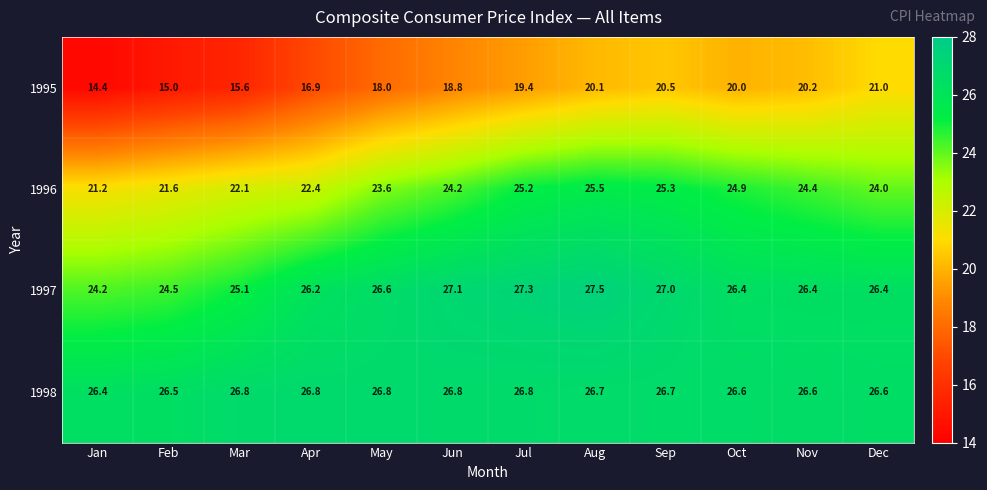

How many data points does each series have?

12